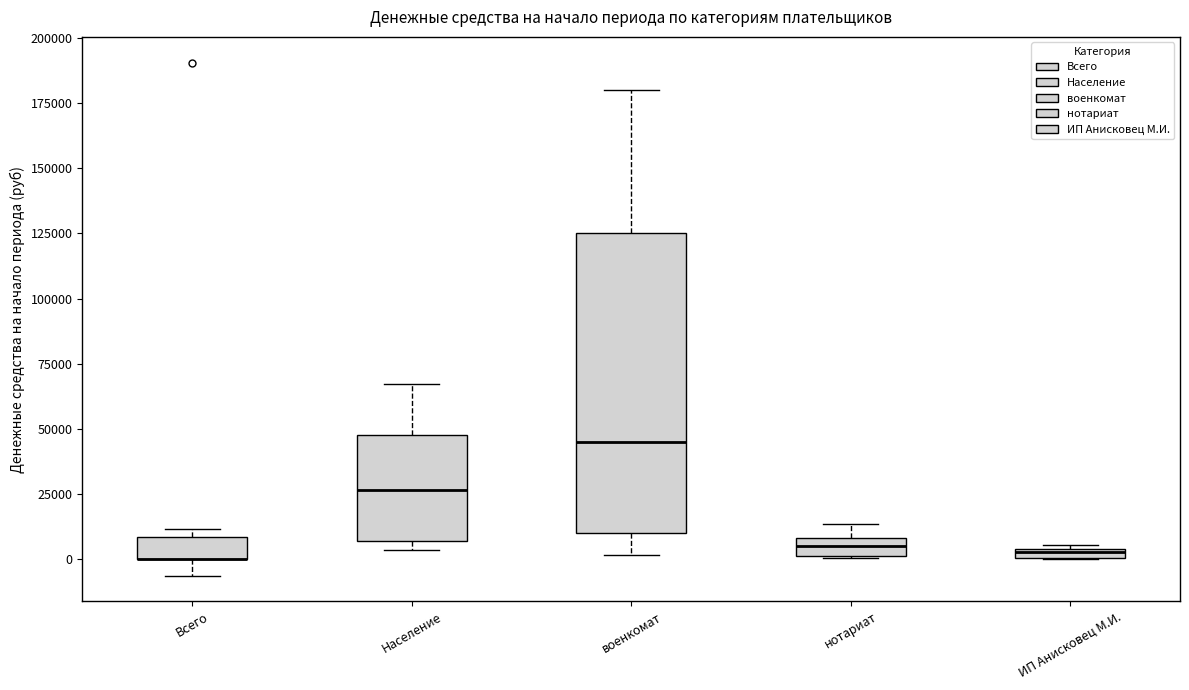

Where does the median line of the box for Население sit on the y-axis? The values are not printed on the chart, so give them approximately, as read against the axis.

25000